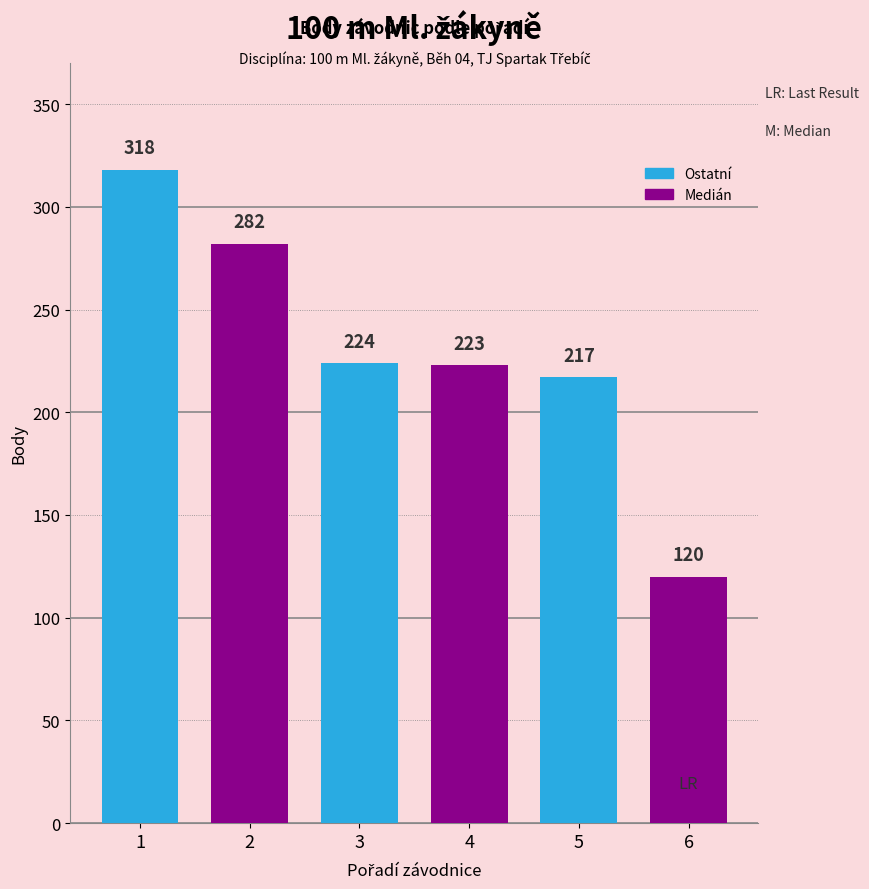

What is the change in value from 2 to 5?

-65